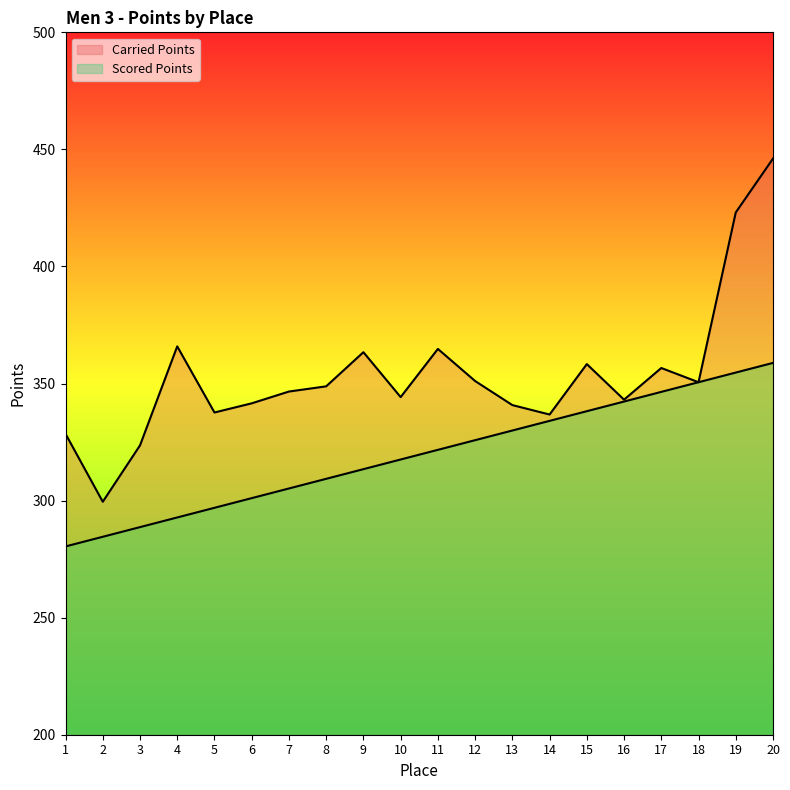

What is the total value across all series at 14?

670.8